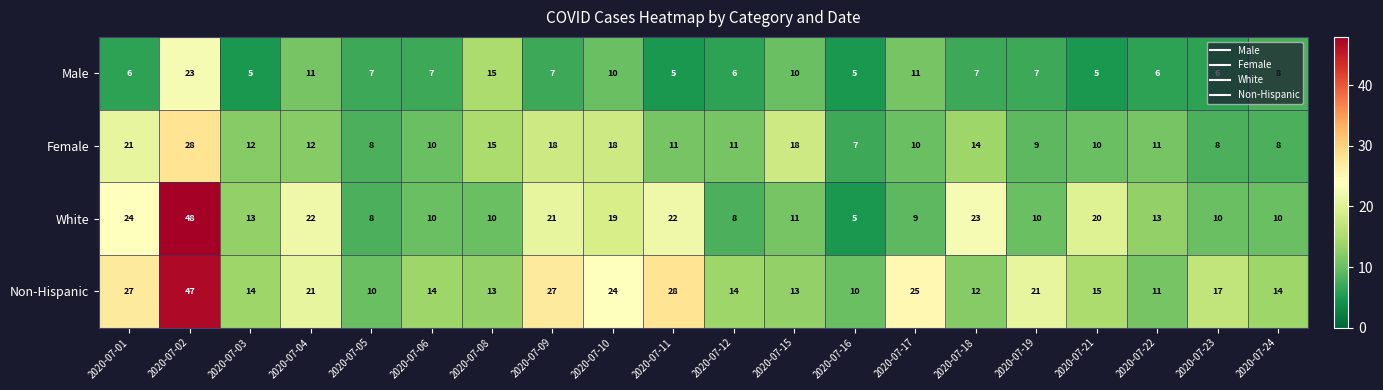

Count the number of data series in this chart.

4